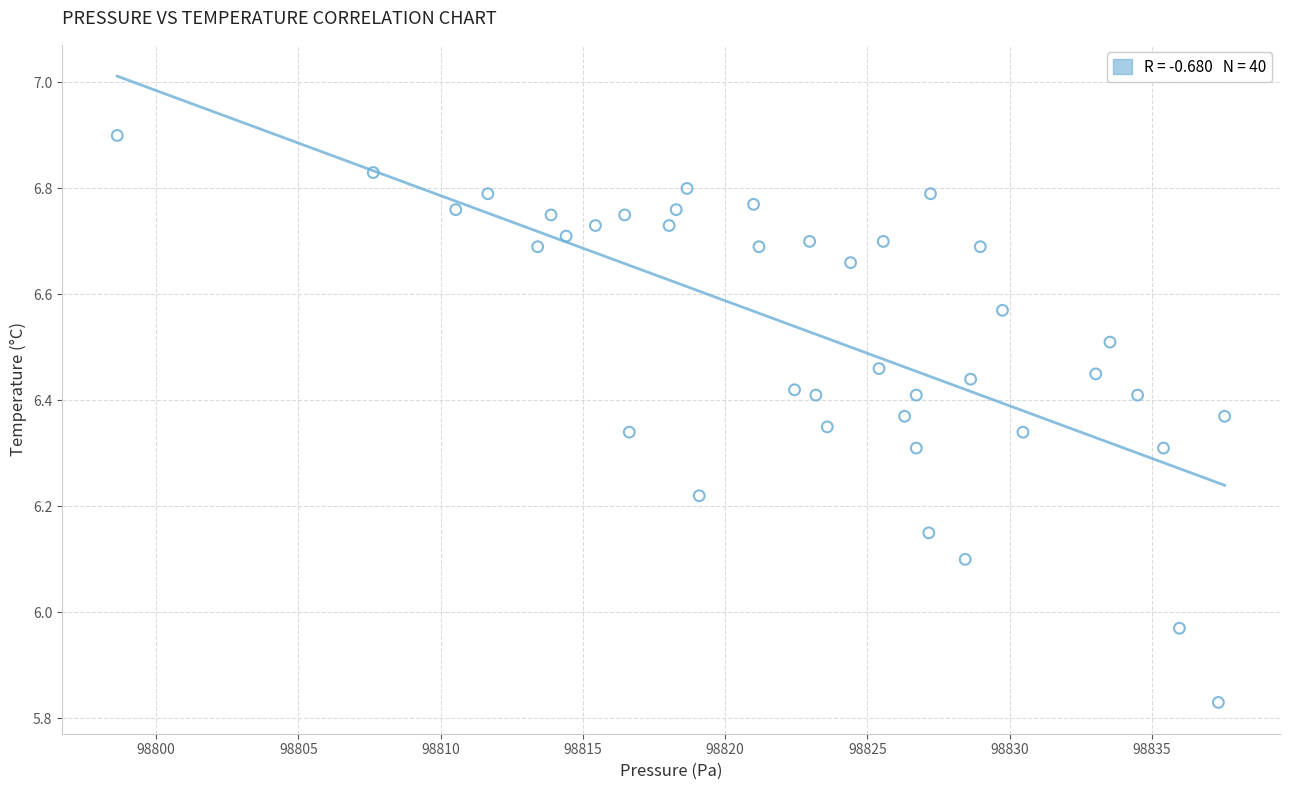

What is the range of Y values (max minus min)?

1.1